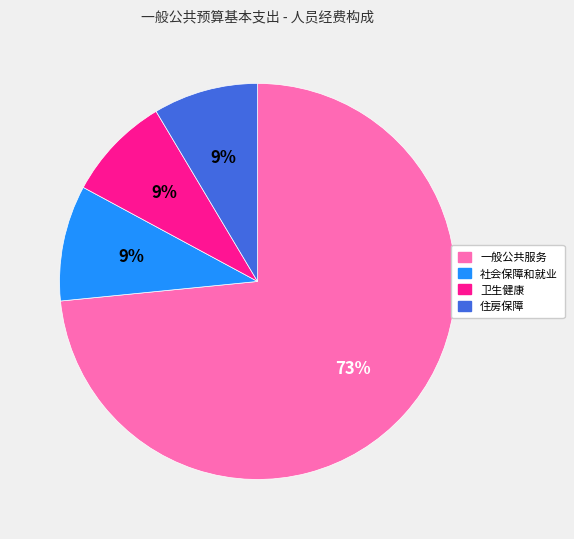

To the nearest percent, what is the average slice percentage?

25%